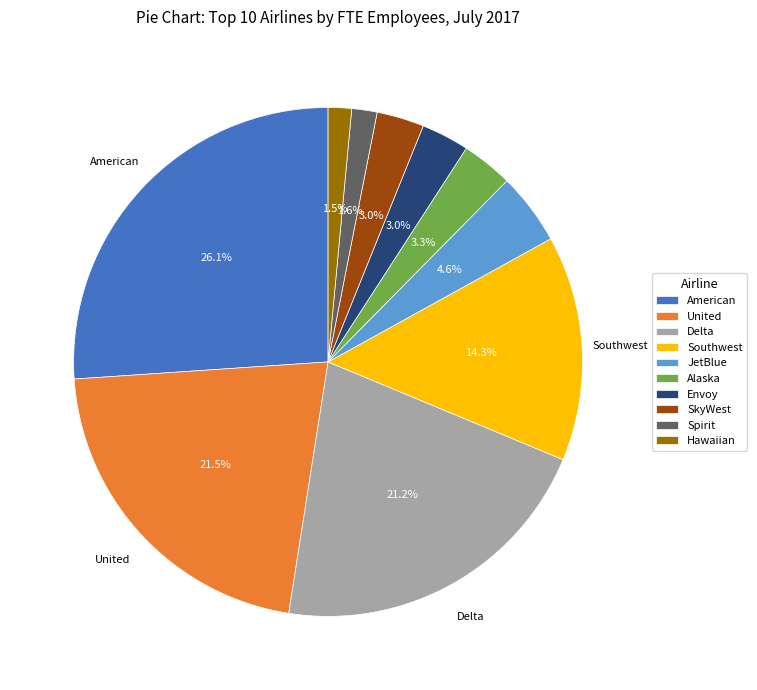

What is the ratio of the value at Envoy to the value at Southwest?

0.2